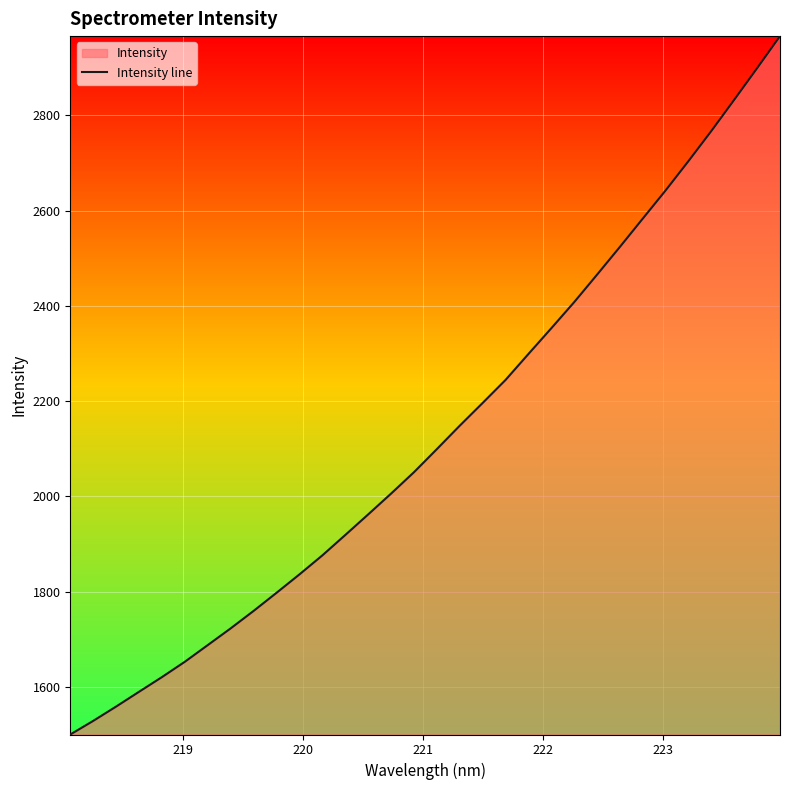

What is the smallest value displayed?

1500.3